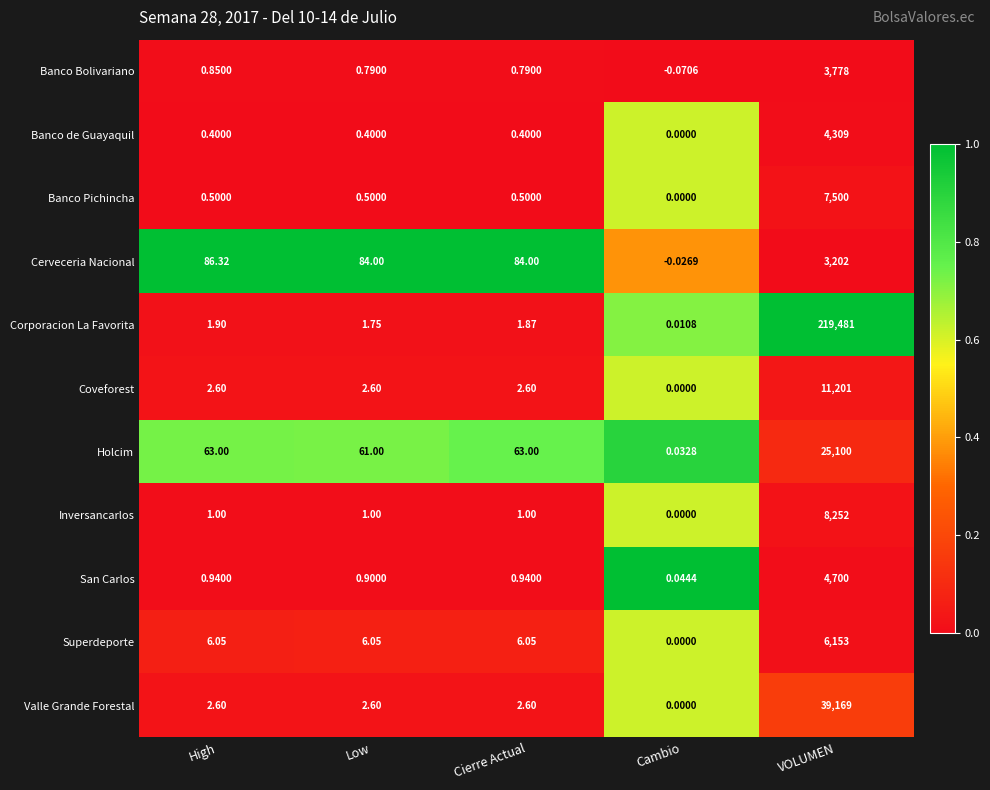

Count the number of categories in the chart.

5